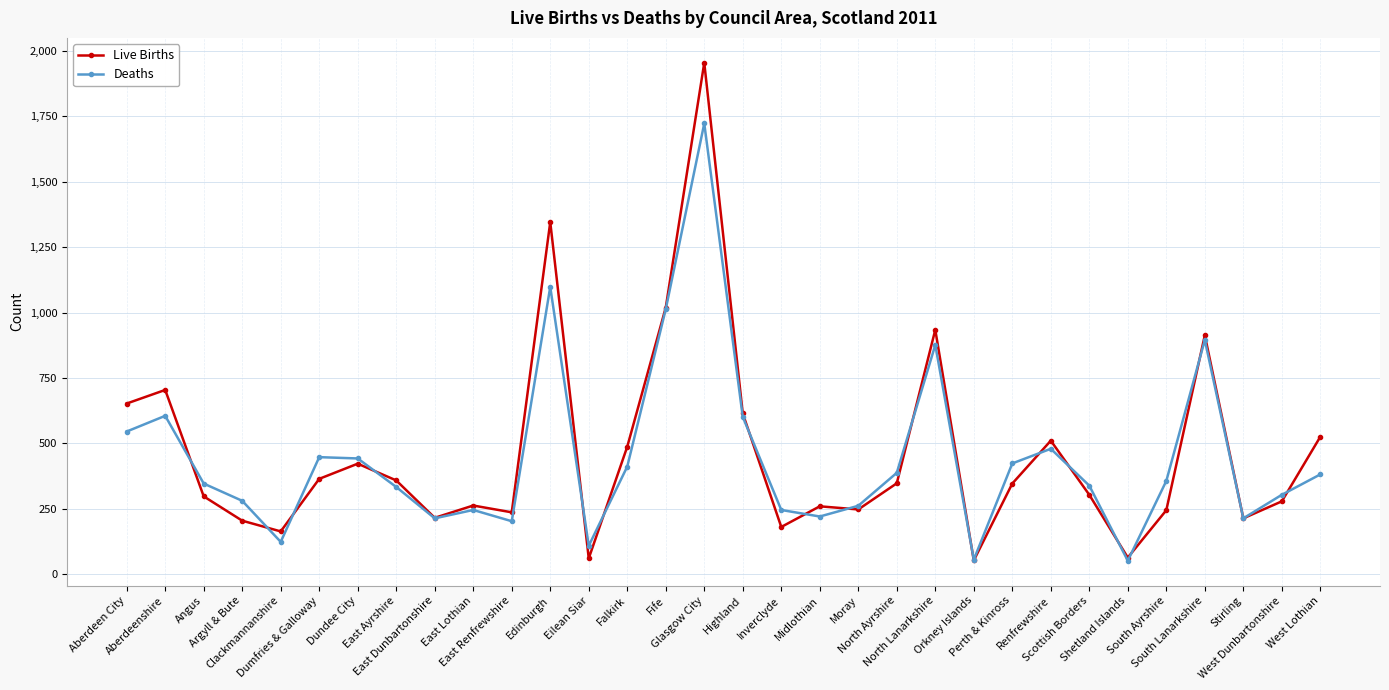

What is the difference between the maximum and minimum values in the Deaths series?

1672